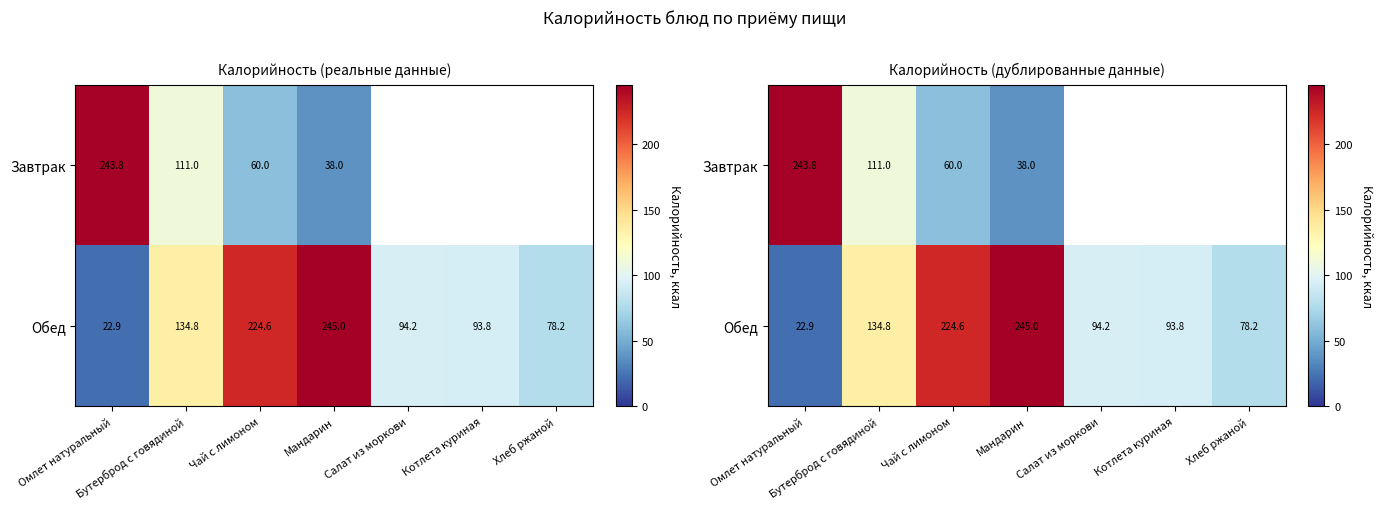

Which series has the largest range (max minus min)?

Завтрак